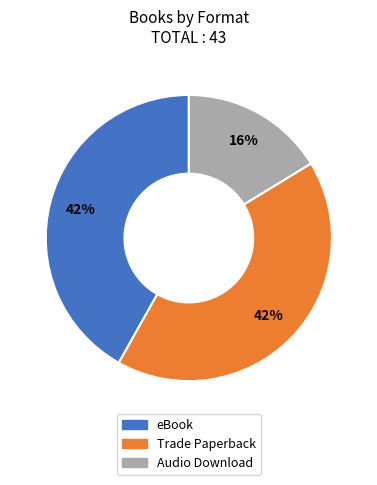

Is the sum of eBook and Trade Paperback greater than half?

Yes